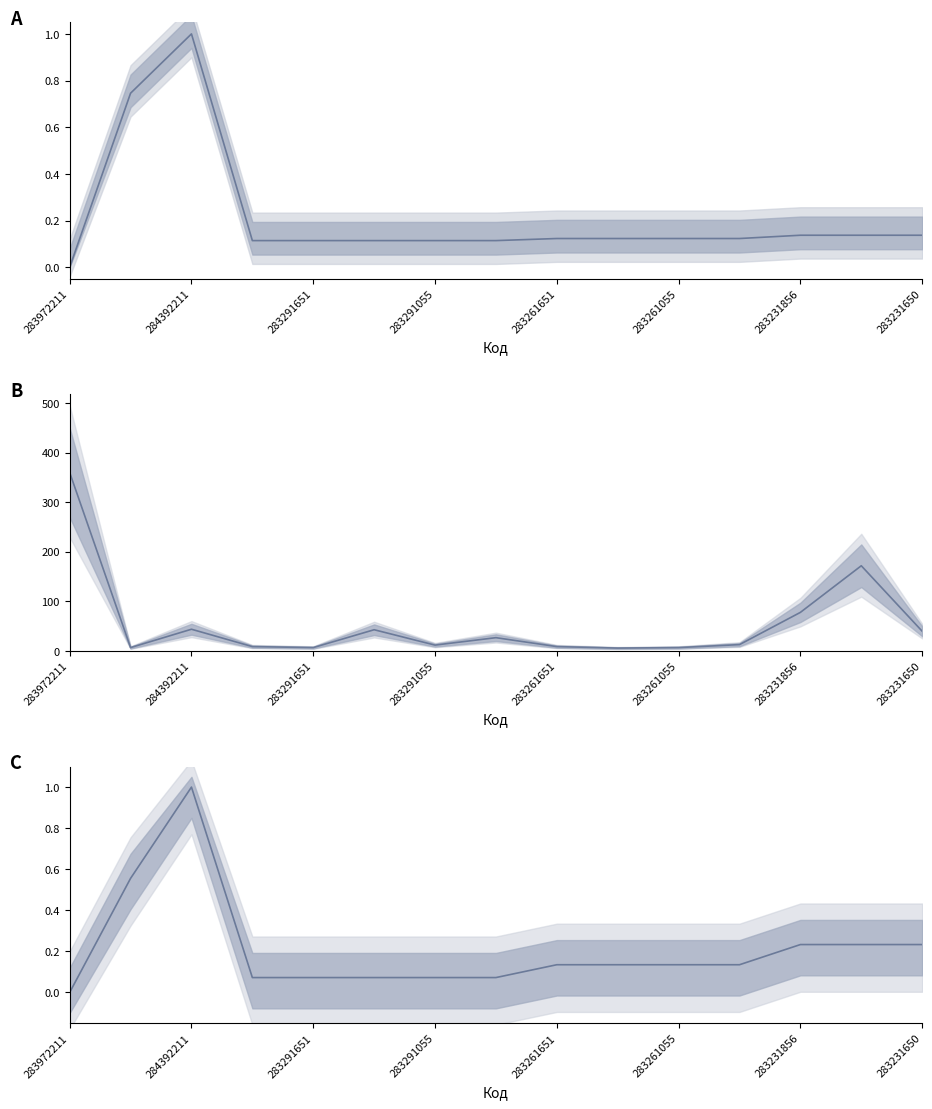

Which has a higher value, 283291055 or 283231650?

283231650